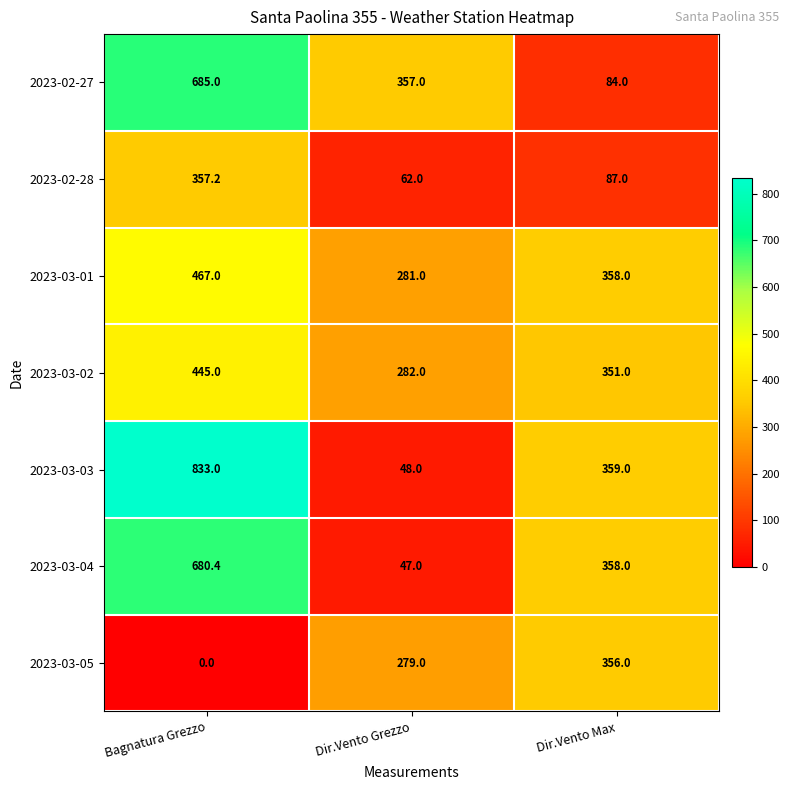

At which label does 2023-03-02 first exceed 351?

Bagnatura Grezzo